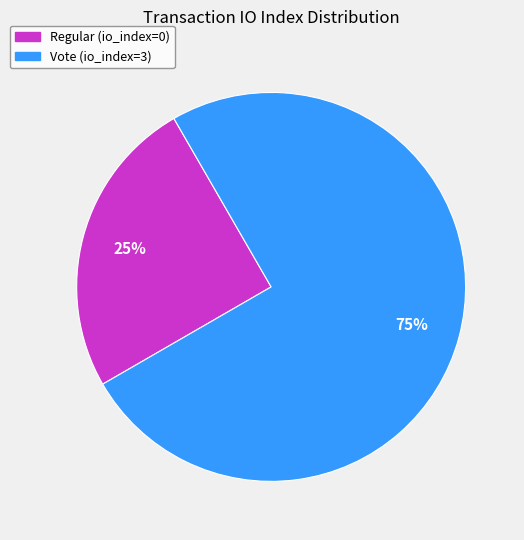

True or false: Regular (io_index=0) accounts for 1% of the total.

False